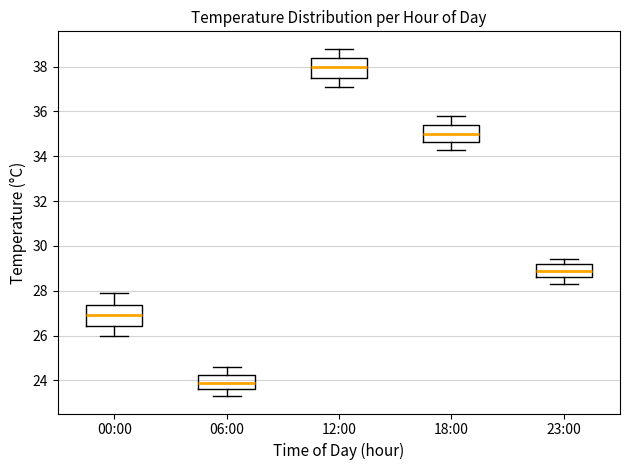

Reading left to right, transcribe this box plot: for each box, give where its median line is, the range the box spans, and where its two whiskers end, as read against the y-axis. The values are not printed on the chart, so give them approximately, as read against the axis.

00:00: median 27.0, box 26.4 to 27.4, whiskers 26.0 to 28.0
06:00: median 24.0, box 23.6 to 24.2, whiskers 23.4 to 24.6
12:00: median 38.0, box 37.6 to 38.4, whiskers 37.2 to 38.8
18:00: median 35.0, box 34.6 to 35.4, whiskers 34.4 to 35.8
23:00: median 29.0, box 28.6 to 29.2, whiskers 28.4 to 29.4